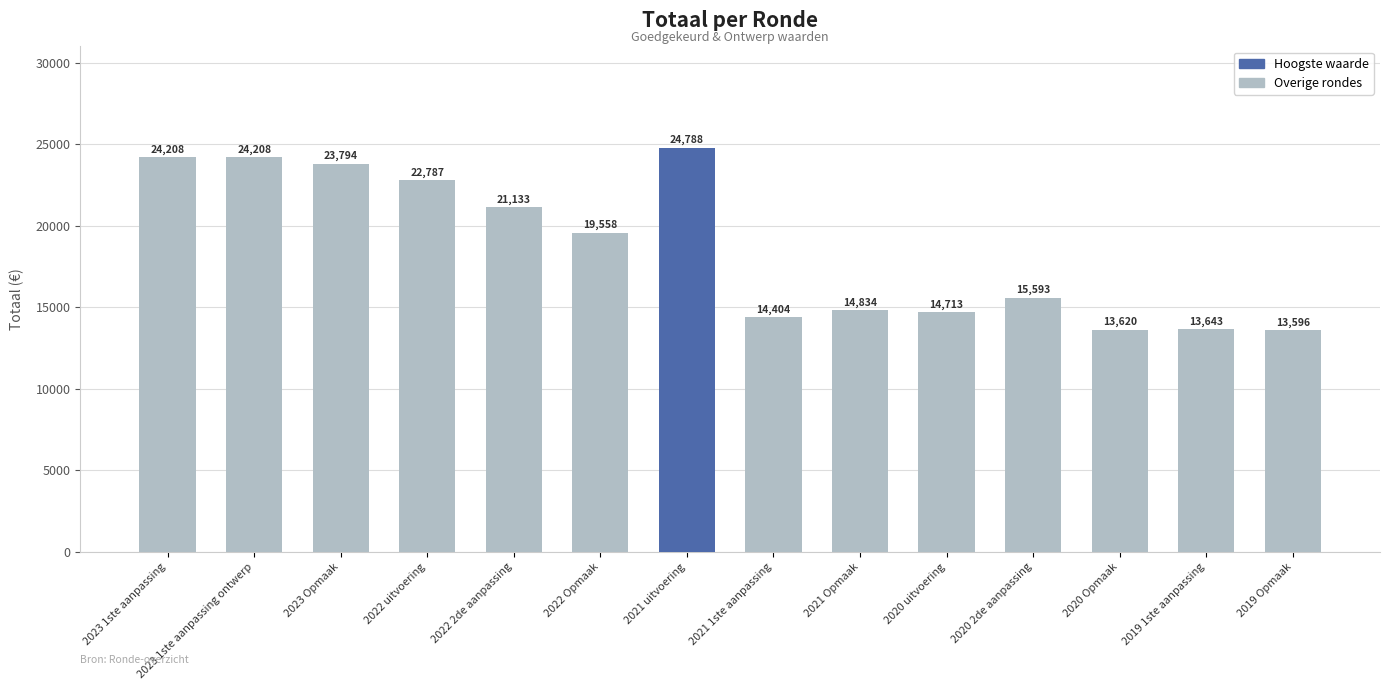

What is the sum of all values?

260879